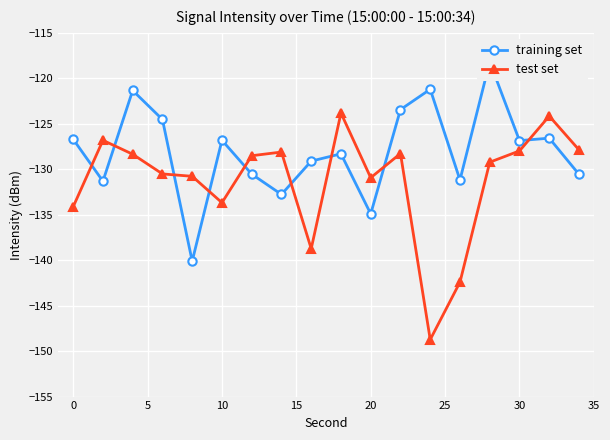

Which series ends up on top after the final intersection of test set and training set?

test set